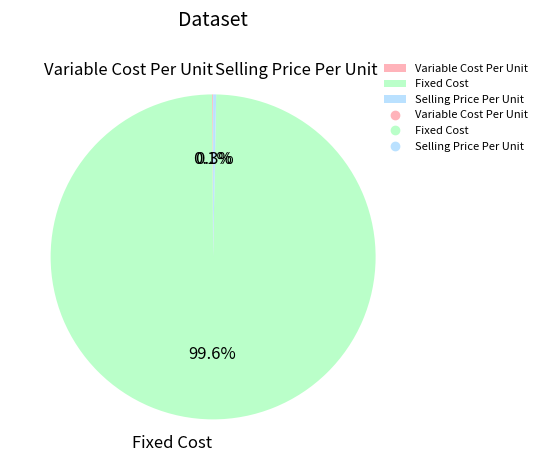

To the nearest percent, what is the average slice percentage?

33%